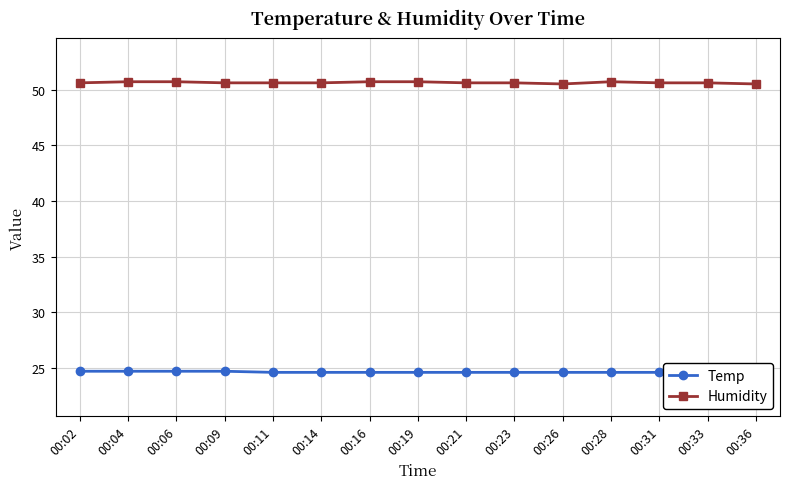

How many lines are shown in the chart?

2